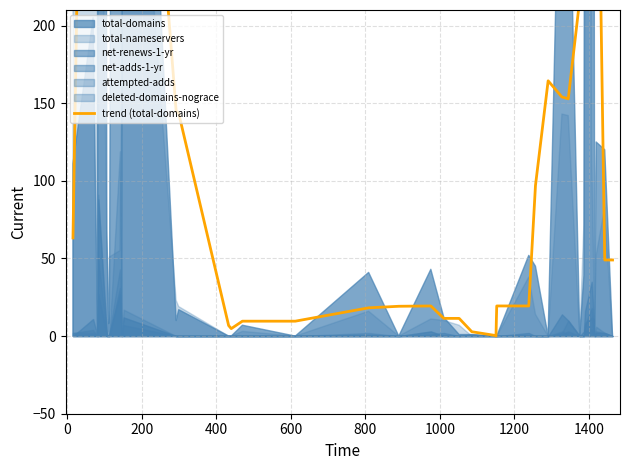

What is the maximum value shown in the chart?

1232.8